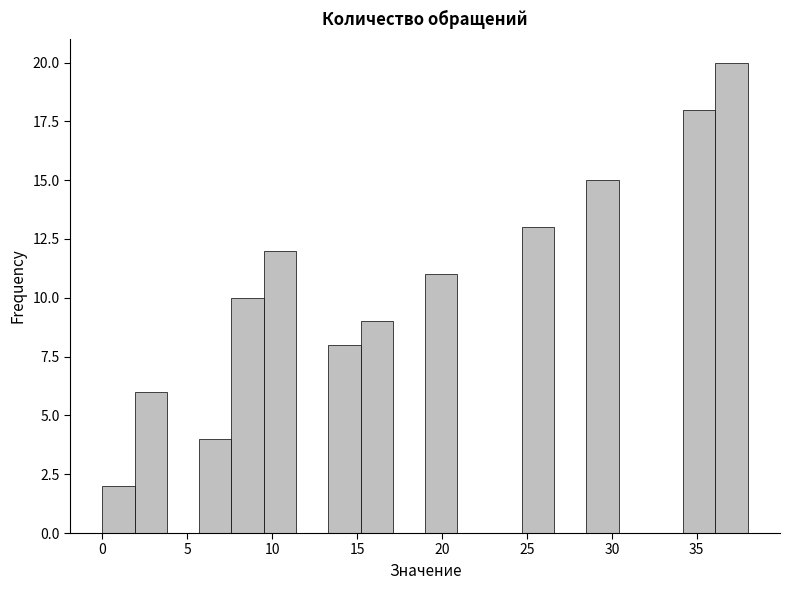

Around what value on the x-axis is the tallest bar? Give the approximate position of its centre, as read against the axis.

37.0